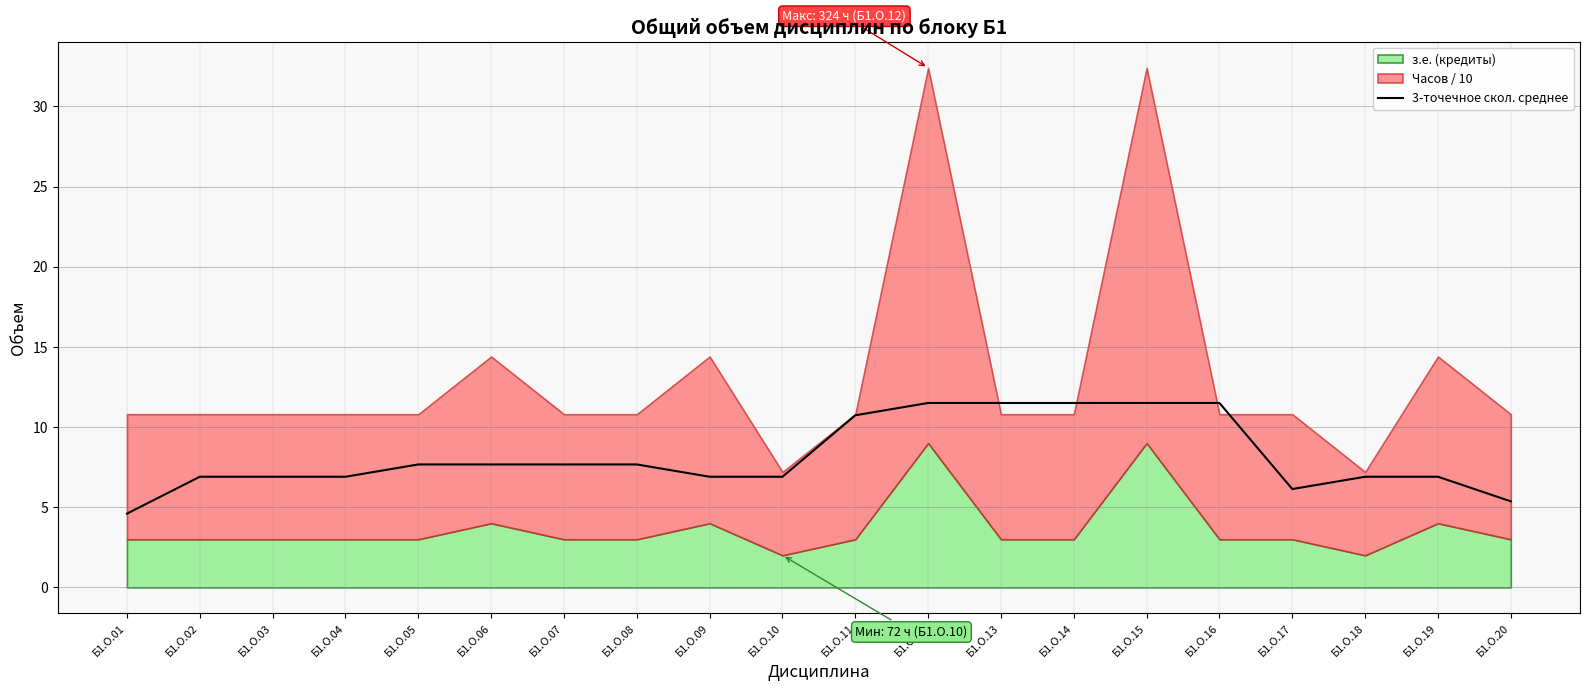

Which category has the lowest value in the 3-точечное скол. среднее series?

Б1.О.01